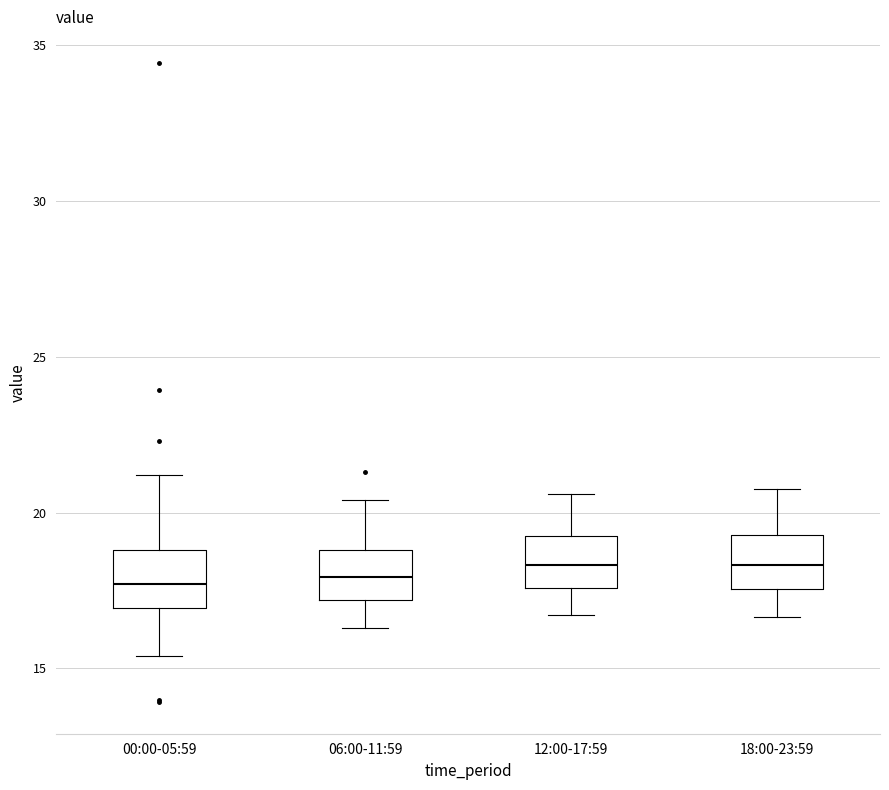

Where is the lower edge of the box for 06:00-11:59 on the y-axis? The values are not printed on the chart, so give them approximately, as read against the axis.

17.0